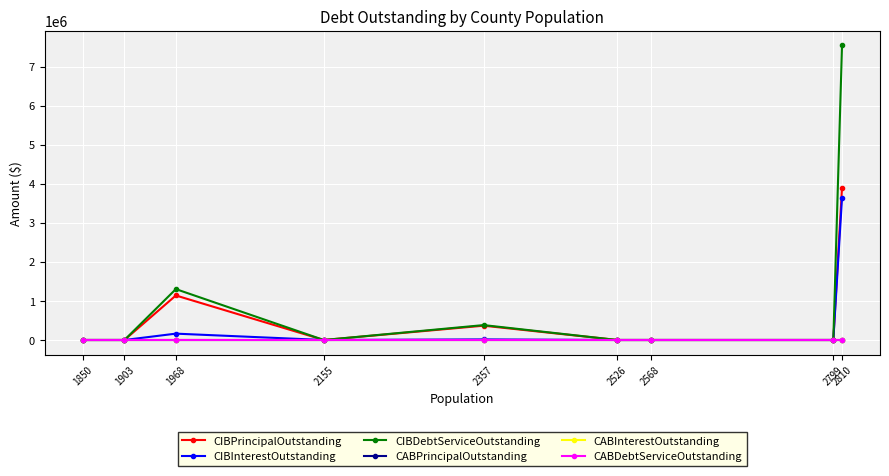

What is the difference between the maximum and minimum values in the CIBInterestOutstanding series?

3639625.0